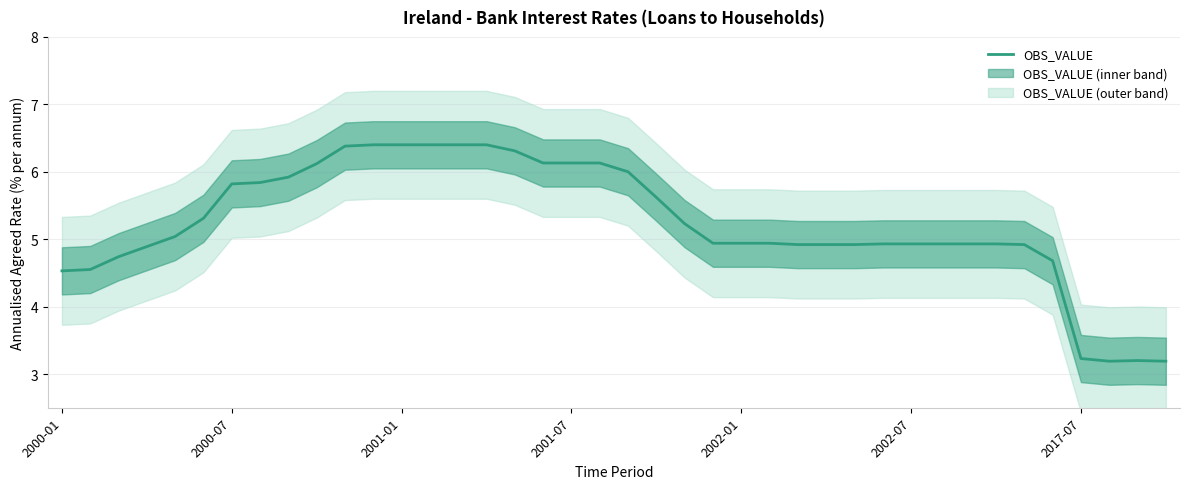

What is the change in value from 15 to 36?

-3.2